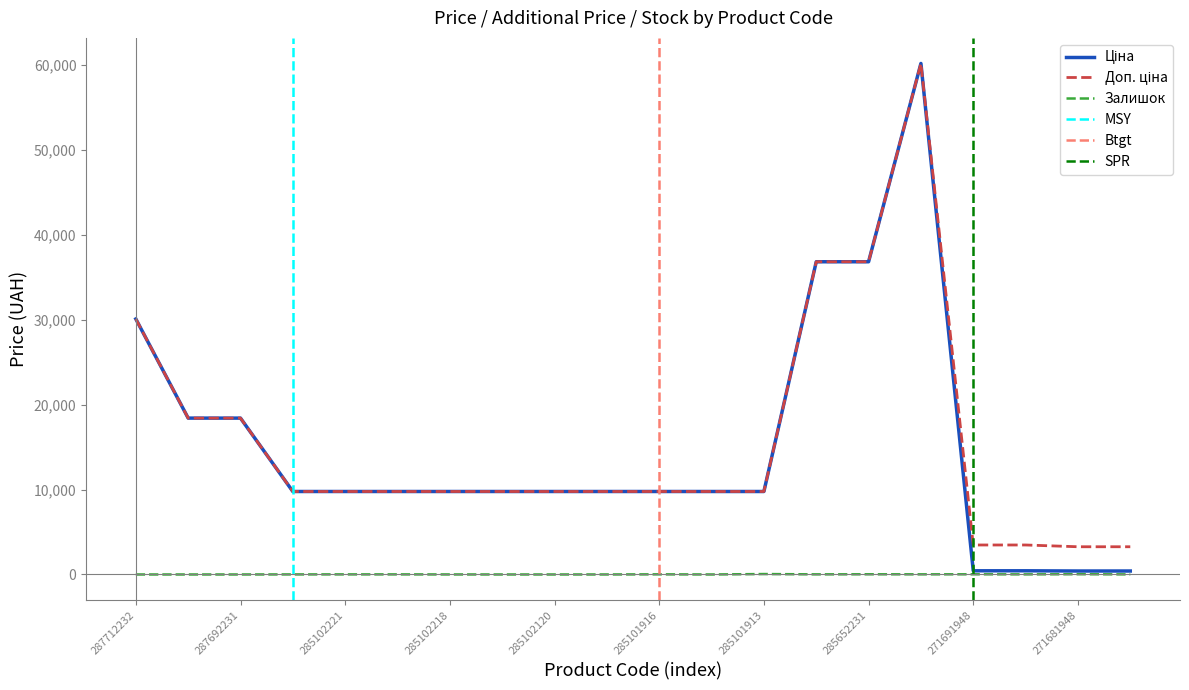

What is the difference between the Доп. ціна values at 285102219 and 287692231?

8645.4